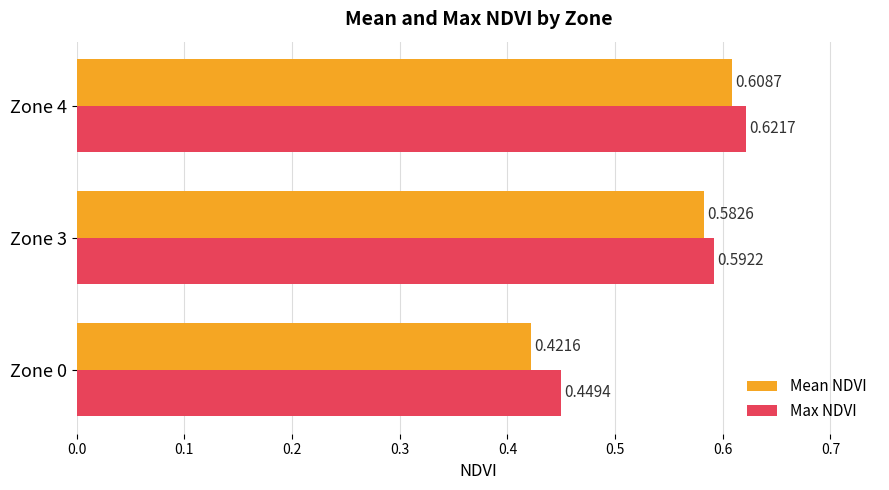

Rank the series by their average value, from highest to lowest.

Max NDVI, Mean NDVI